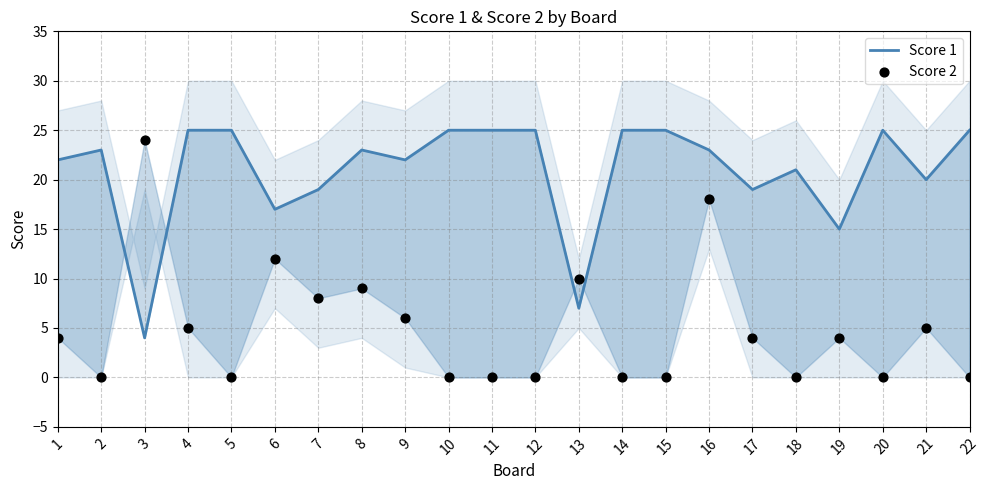

Which series has the widest spread of Y values?

Score 2